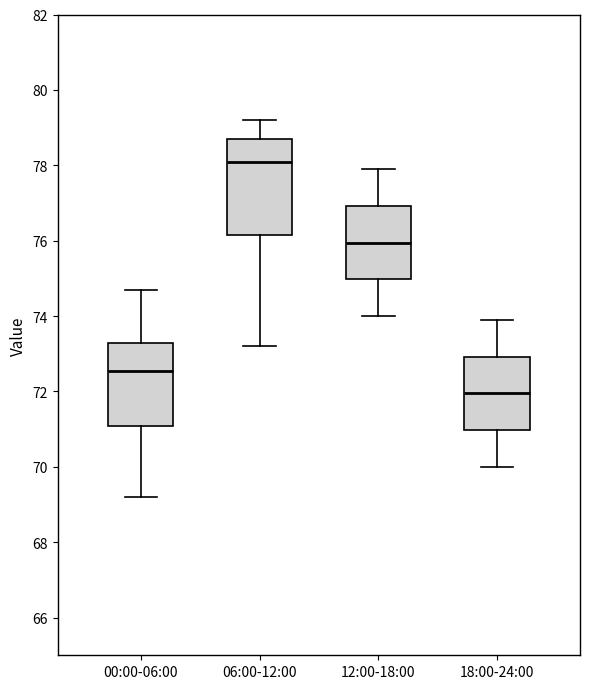

Comparing the boxes themselves (not the whiskers), which one is the tallest?

06:00-12:00